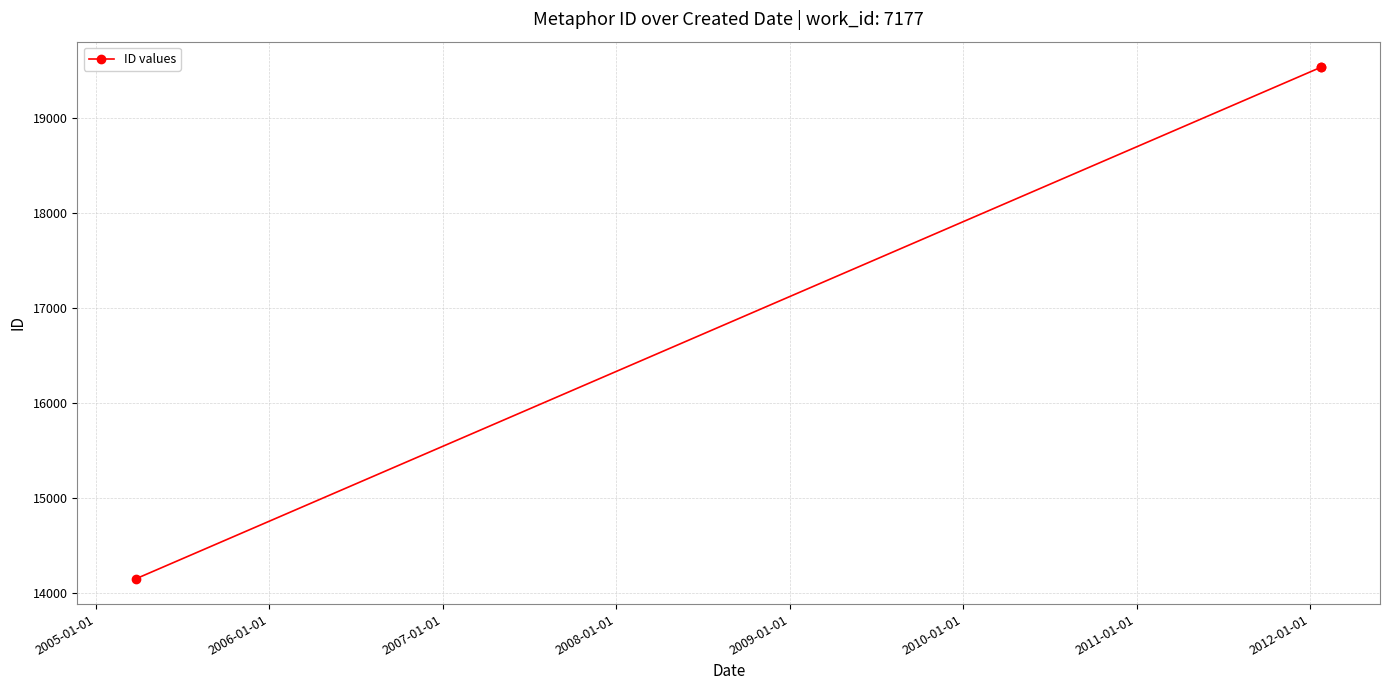

Between 2005-01-01 and 2006-01-01, which is larger?

2006-01-01